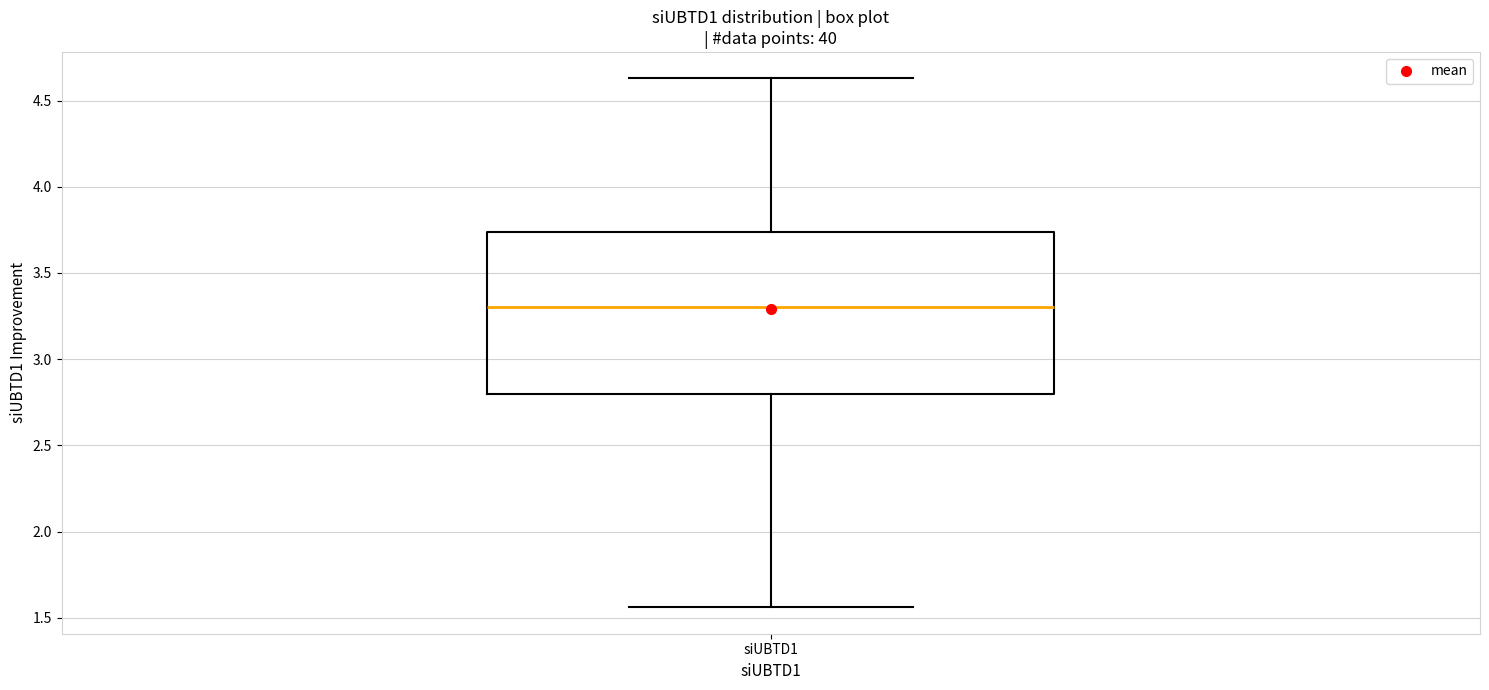

Transcribe this box plot: give where the median line is, the range the box spans, and where the two whiskers end, as read against the y-axis. The values are not printed on the chart, so give them approximately, as read against the axis.

median 3.30, box 2.80 to 3.75, whiskers 1.55 to 4.65